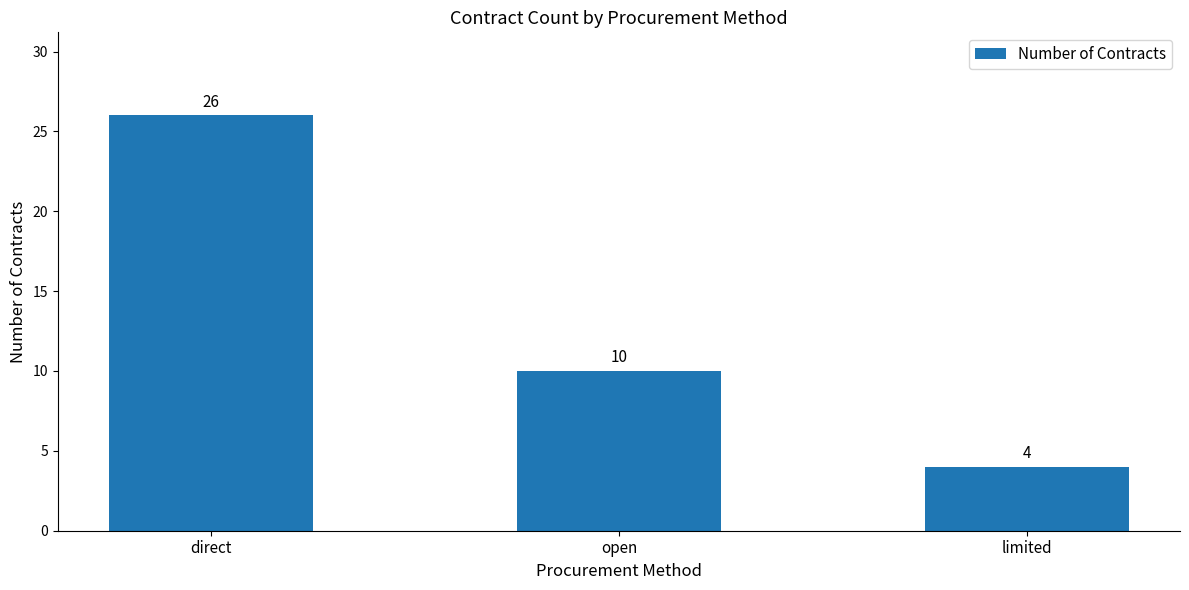

What position from the right is limited?

1